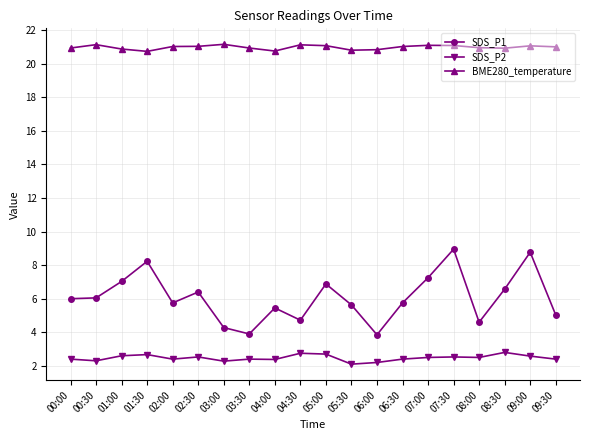

What is the difference between the maximum and minimum values in the SDS_P1 series?

5.1